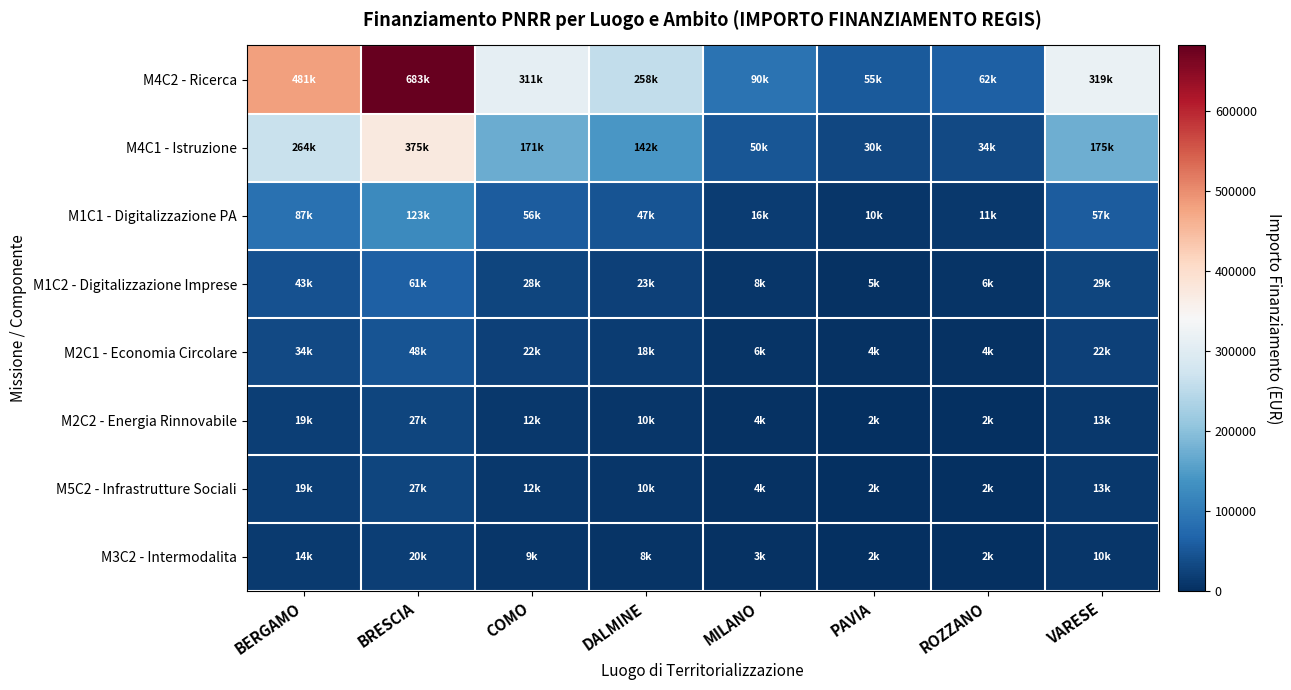

Reading right to left, list all the values displayed in this chart.

M4C2 - Ricerca: VARESE=319070.1	ROZZANO=62062.4	PAVIA=54577.6	MILANO=90268.6	DALMINE=258386.7	COMO=311137.0	BRESCIA=682502.5	BERGAMO=480788.9
M4C1 - Istruzione: VARESE=175488.6	ROZZANO=34134.3	PAVIA=30017.7	MILANO=49647.7	DALMINE=142112.7	COMO=171125.3	BRESCIA=375376.3	BERGAMO=264433.9
M1C1 - Digitalizzazione PA: VARESE=57432.6	ROZZANO=11171.2	PAVIA=9824.0	MILANO=16248.4	DALMINE=46509.6	COMO=56004.7	BRESCIA=122850.4	BERGAMO=86542.0
M1C2 - Digitalizzazione Imprese: VARESE=28716.3	ROZZANO=5585.6	PAVIA=4912.0	MILANO=8124.2	DALMINE=23254.8	COMO=28002.3	BRESCIA=61425.2	BERGAMO=43271.0
M2C1 - Economia Circolare: VARESE=22334.9	ROZZANO=4344.4	PAVIA=3820.4	MILANO=6318.8	DALMINE=18087.1	COMO=21779.6	BRESCIA=47775.2	BERGAMO=33655.2
M2C2 - Energia Rinnovabile: VARESE=12762.8	ROZZANO=2482.5	PAVIA=2183.1	MILANO=3610.7	DALMINE=10335.5	COMO=12445.5	BRESCIA=27300.1	BERGAMO=19231.6
M5C2 - Infrastrutture Sociali: VARESE=12762.8	ROZZANO=2482.5	PAVIA=2183.1	MILANO=3610.7	DALMINE=10335.5	COMO=12445.5	BRESCIA=27300.1	BERGAMO=19231.6
M3C2 - Intermodalita: VARESE=9572.1	ROZZANO=1861.9	PAVIA=1637.3	MILANO=2708.1	DALMINE=7751.6	COMO=9334.1	BRESCIA=20475.1	BERGAMO=14423.7